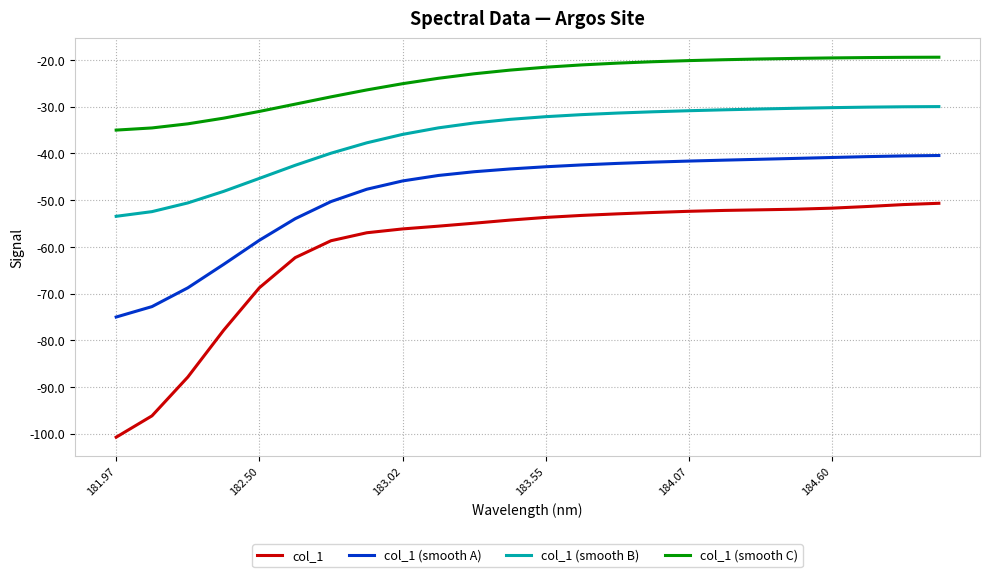

What is the difference between the maximum and minimum values in the col_1 (smooth A) series?

34.6